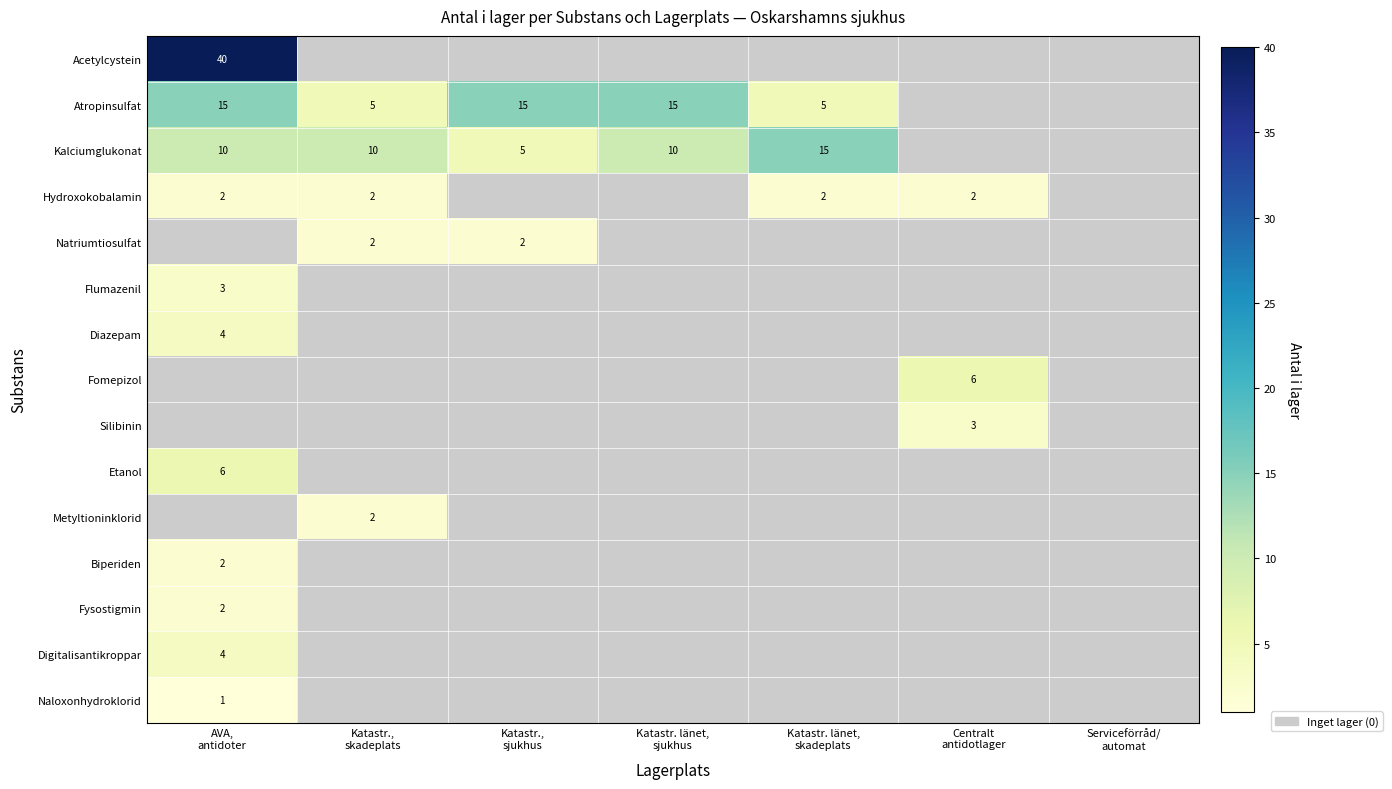

How many values in Fysostigmin are above zero?

1